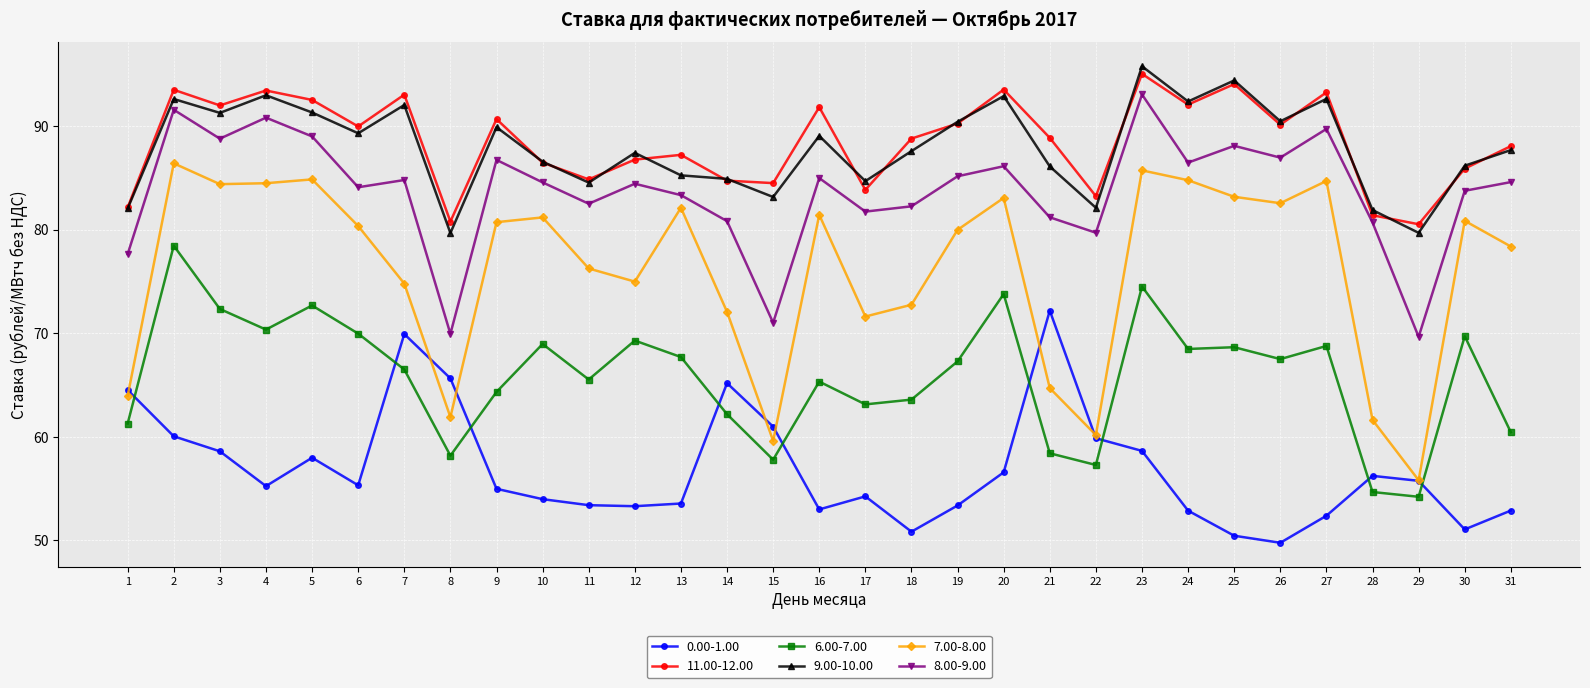

What value does the 9.00-10.00 series have at 15?

83.2